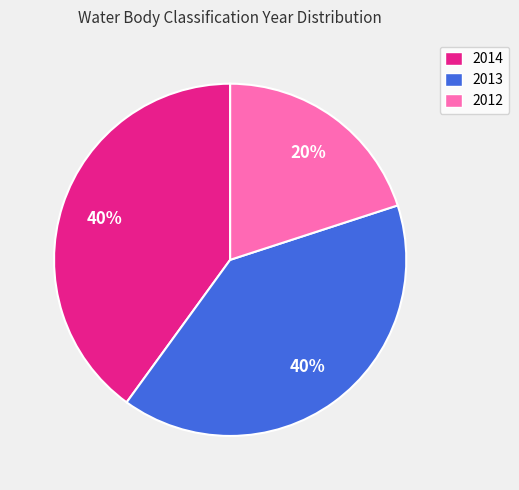

The 2012 slice represents 20% of the pie. True or false?

True